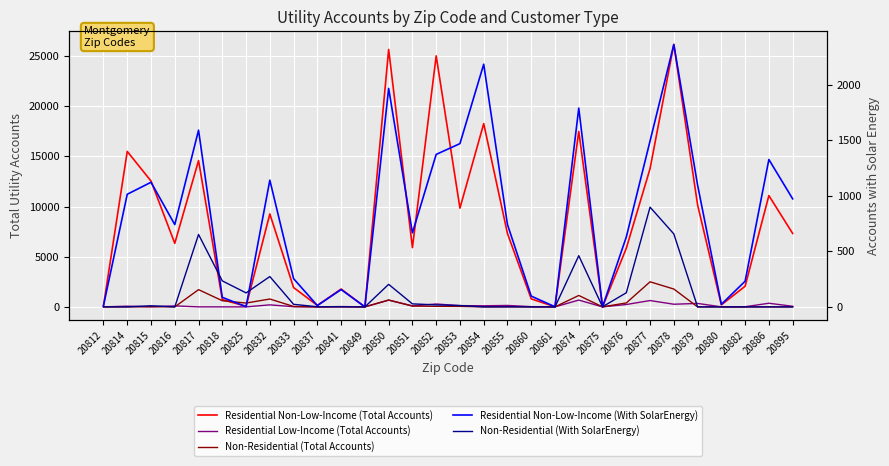

What is the difference between the second highest and second lowest values in the Residential Low-Income (Total Accounts) series?

664